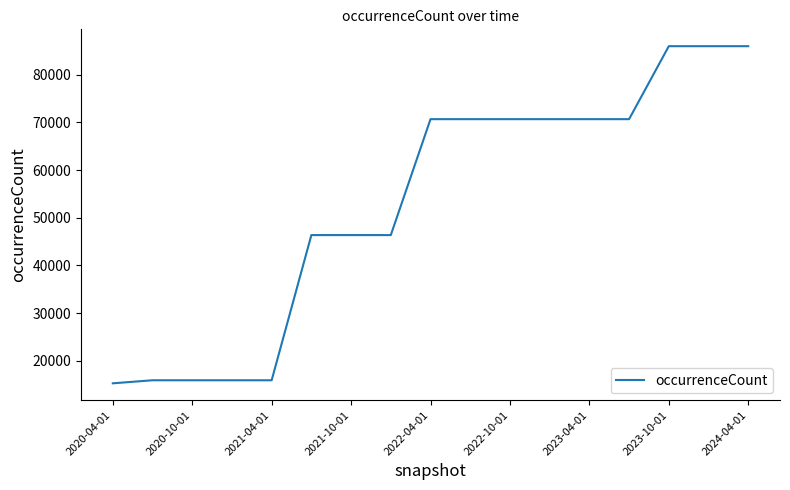

What is the difference between the maximum and minimum values?

70760